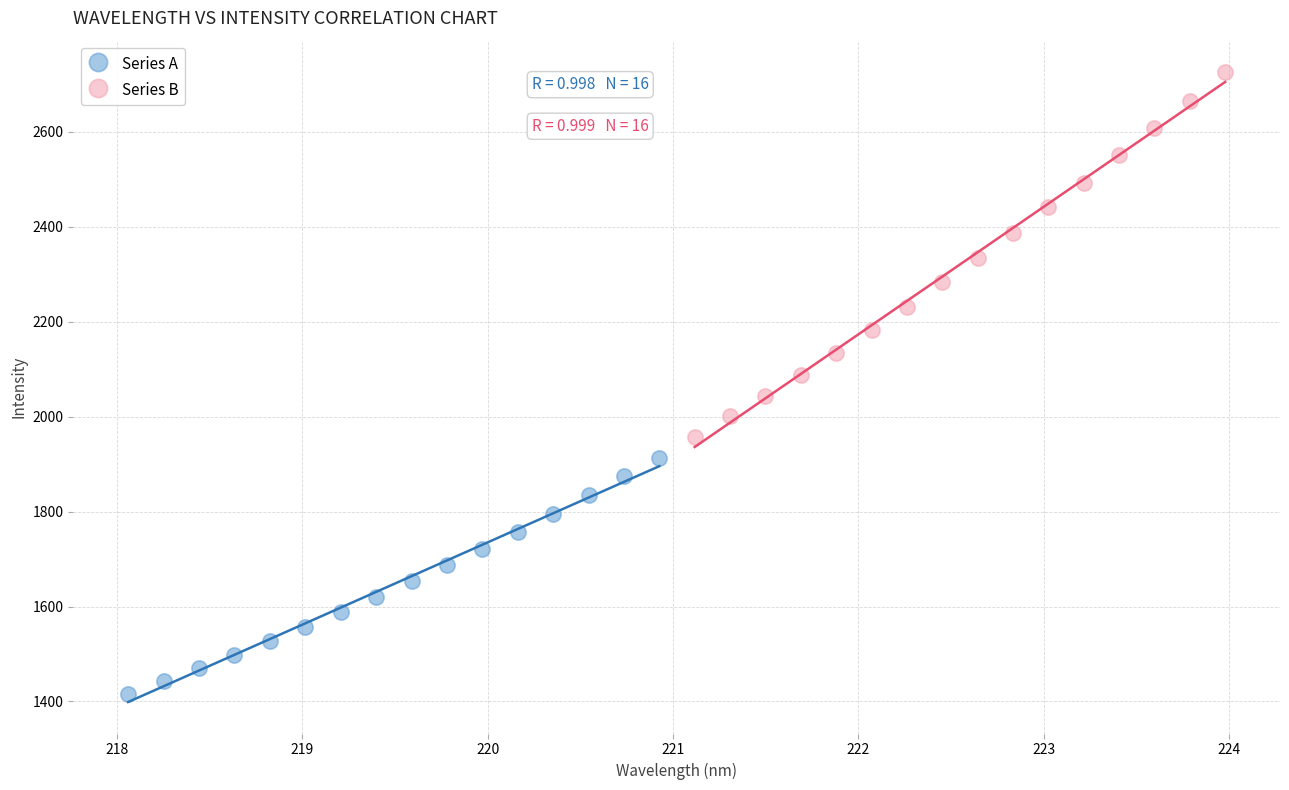

What are all the series names shown in the legend?

Series A, Series B